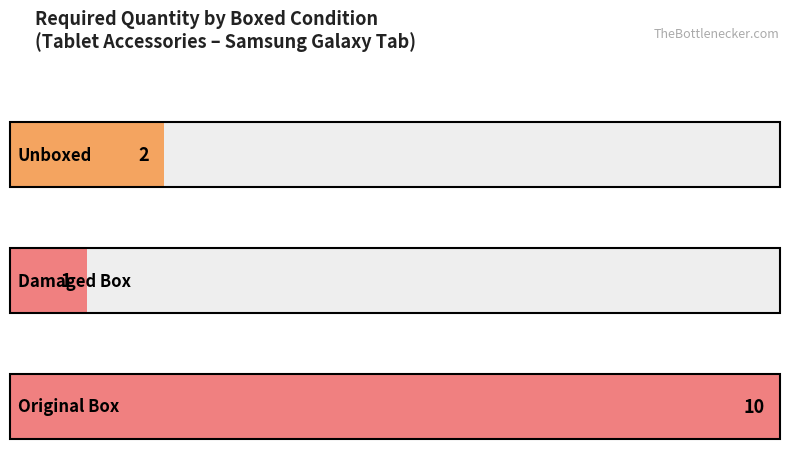

The value at Original Box is 1. True or false?

False